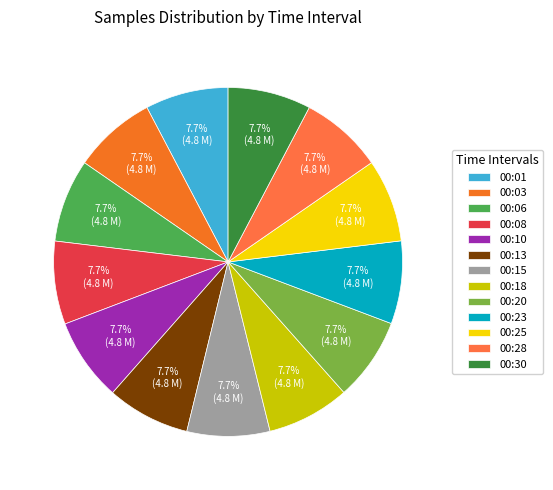

Rank the categories by value from highest to lowest.

00:01, 00:10, 00:25, 00:06, 00:13, 00:08, 00:30, 00:20, 00:03, 00:15, 00:23, 00:18, 00:28